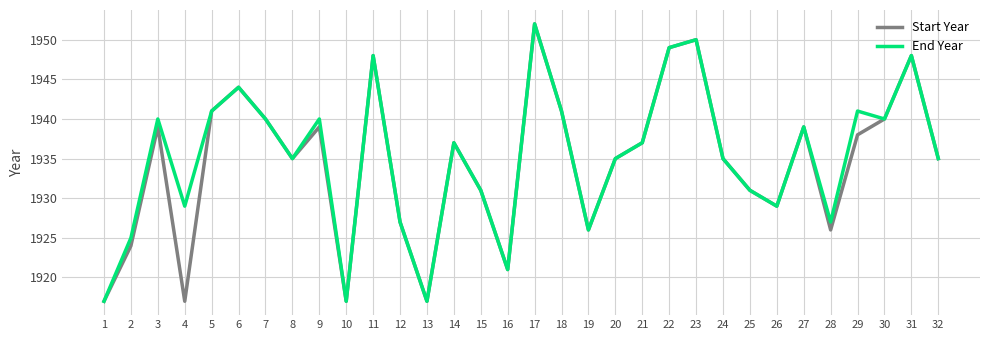

Is it true that End Year equals 2576 at 4?

False